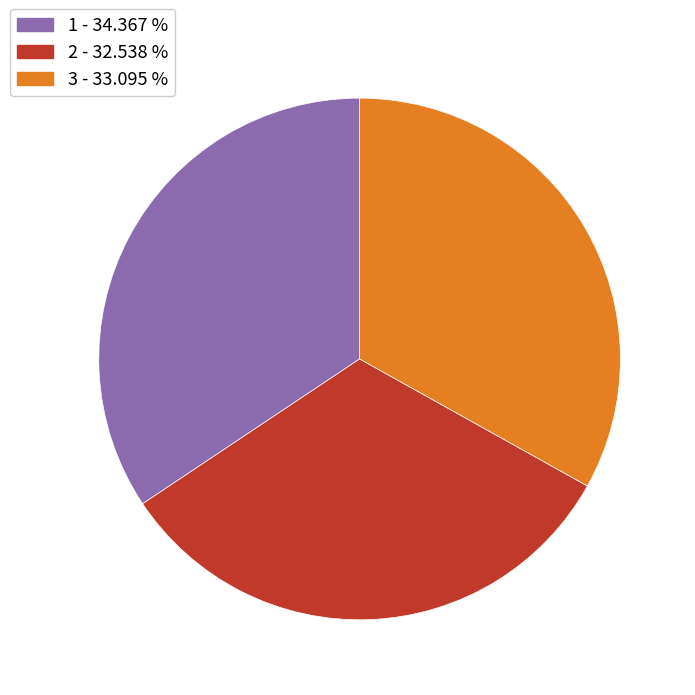

Is the sum of 3 - 33.095 % and 2 - 32.538 % greater than half?

Yes